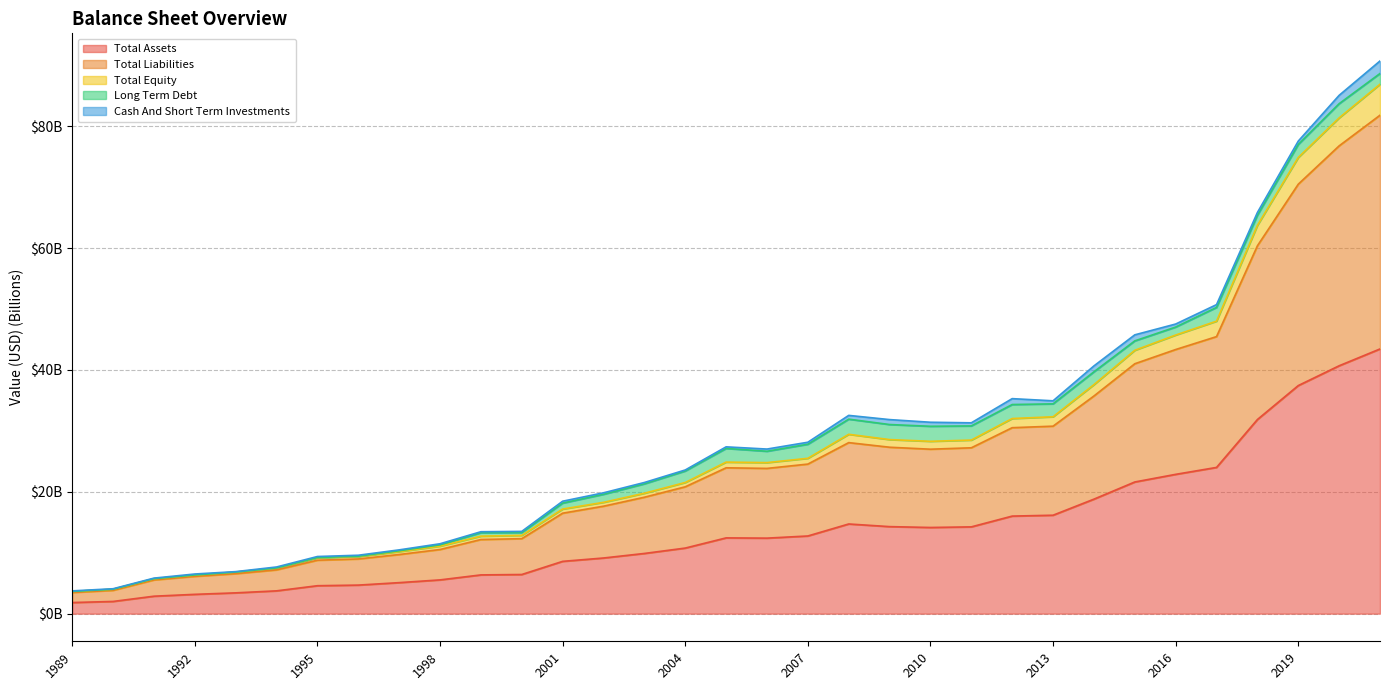

True or false: Total Equity has a value of 32.3 at 2013.

True